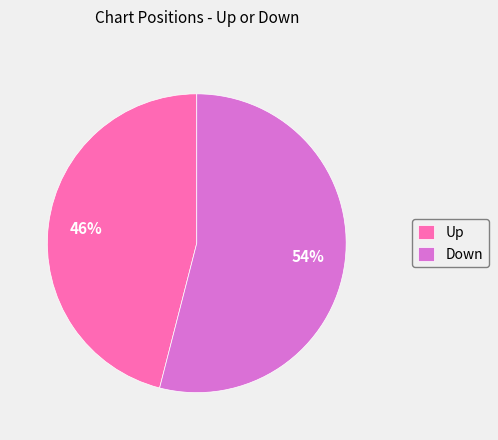

Is the sum of Down and Up greater than half?

Yes